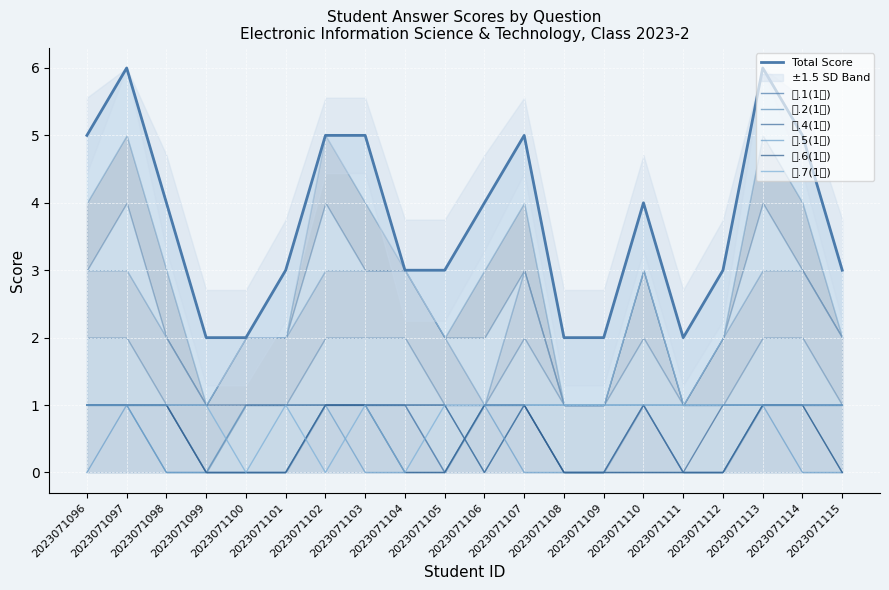

What is the difference between the highest and lowest values at 2023071102?

1